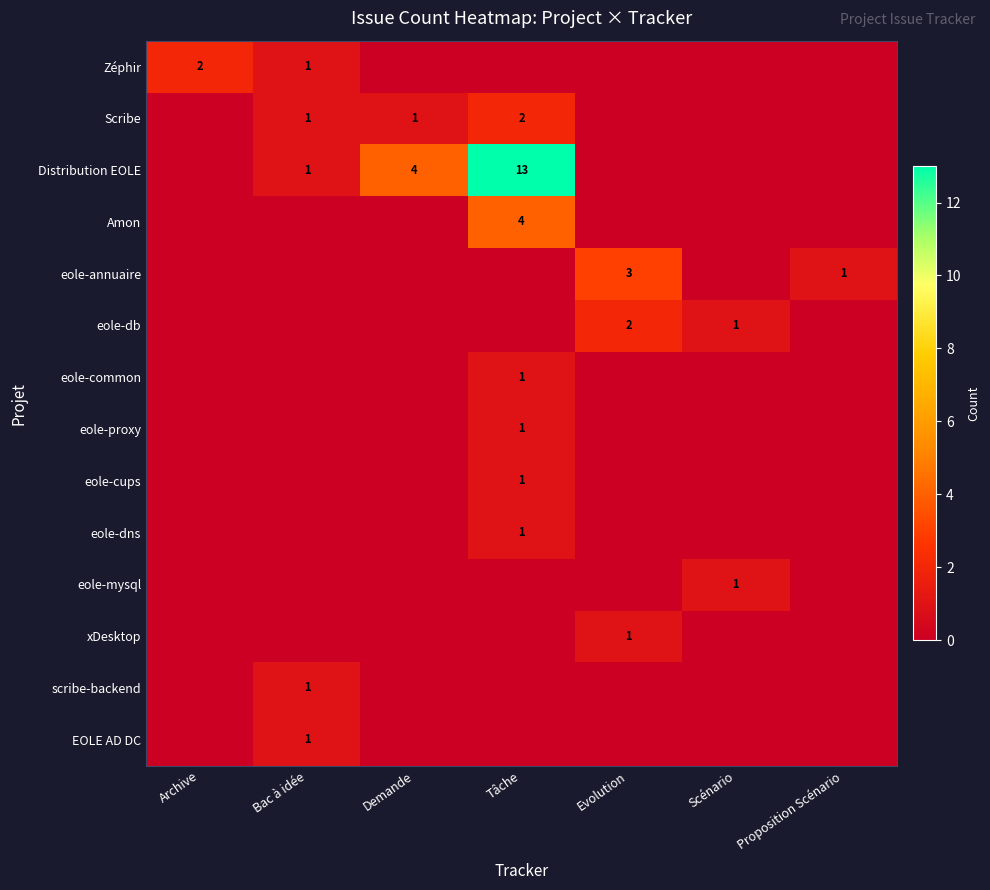

Which series has the largest range (max minus min)?

Distribution EOLE